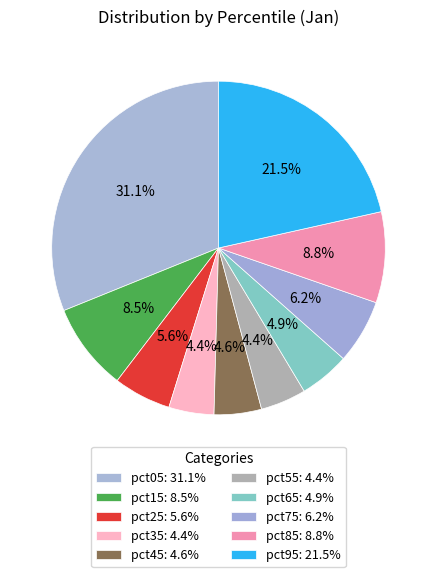

The pct95 slice represents 22% of the pie. True or false?

True